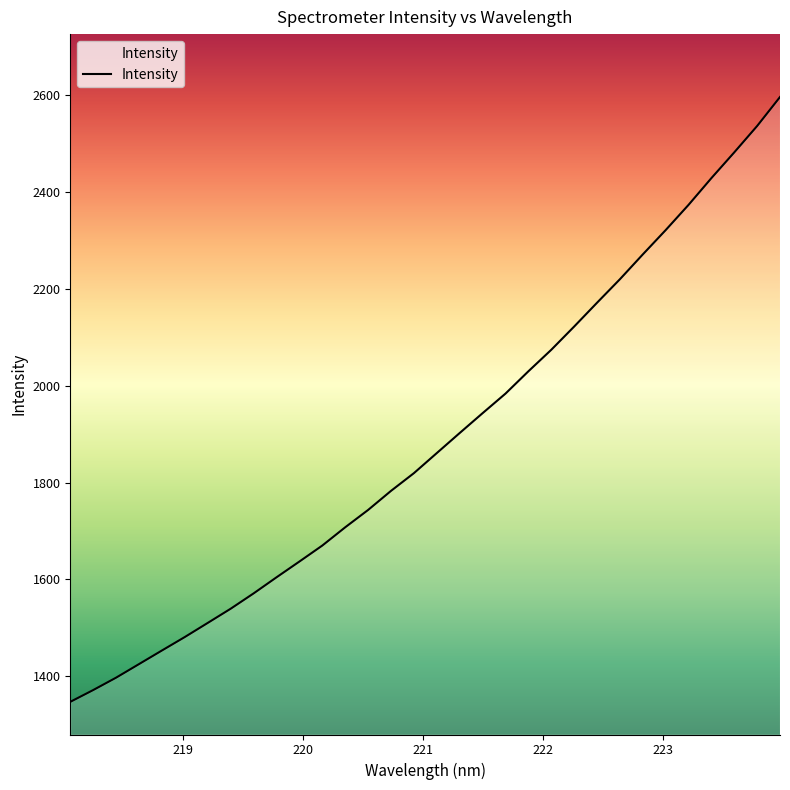

Reading right to left, what are all the values shown in this chart?

2595.6	2535.7	2481.3	2428.2	2372.9	2320.9	2270.7	2219.5	2171.0	2121.8	2073.9	2029.5	1983.5	1943.1	1902.2	1860.8	1819.4	1782.8	1743.4	1707.6	1670.0	1637.0	1604.4	1571.2	1539.6	1510.3	1481.2	1453.4	1425.3	1397.3	1371.7	1347.4